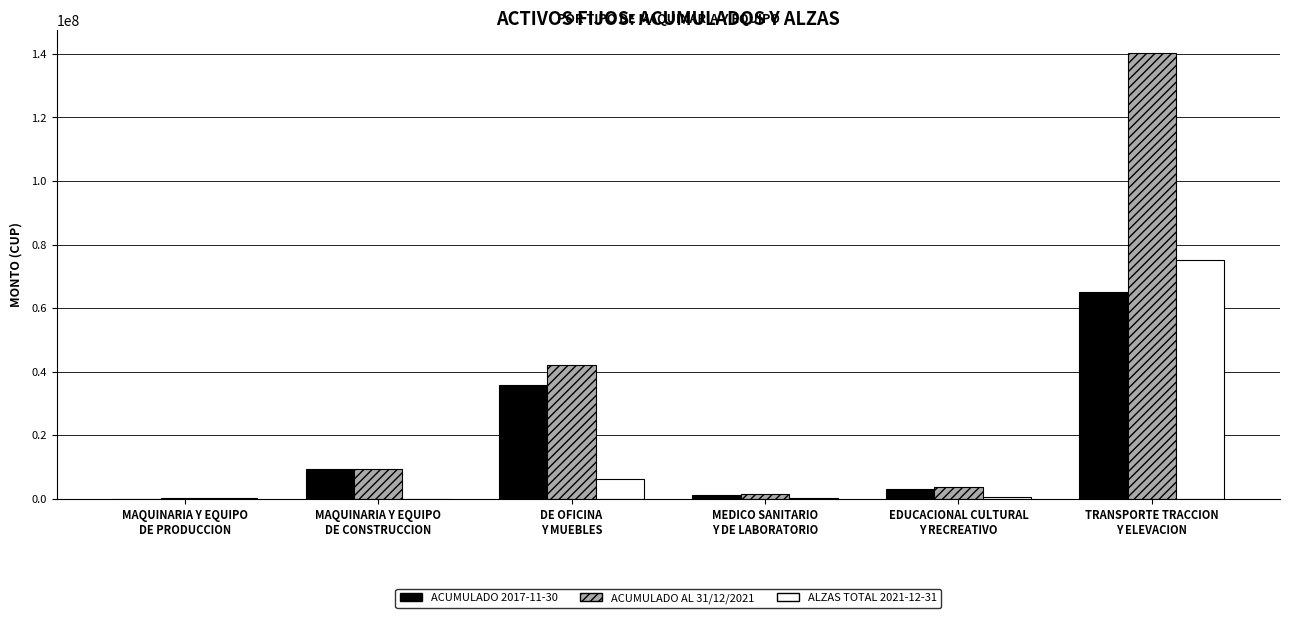

What is the highest value of the ALZAS TOTAL 2021-12-31 series?

75255307.7